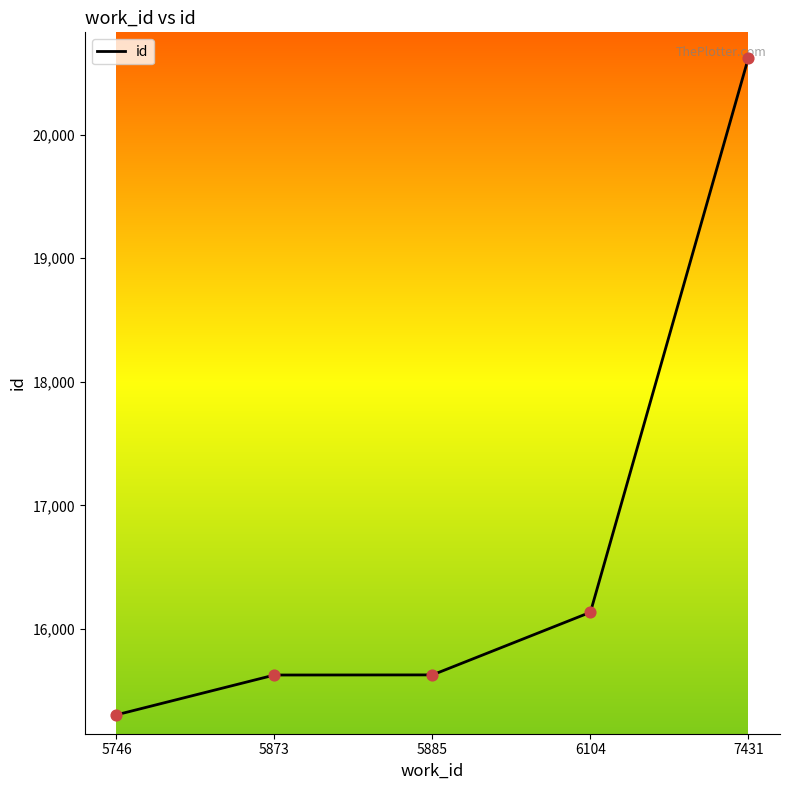

What is the ratio of the value at 7431 to the value at 6104?

1.3